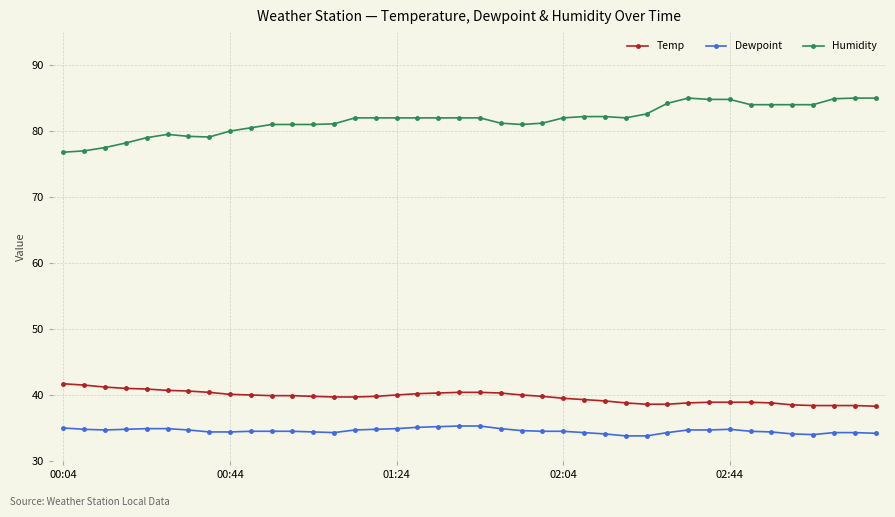

Which series has the largest total across all categories?

Humidity